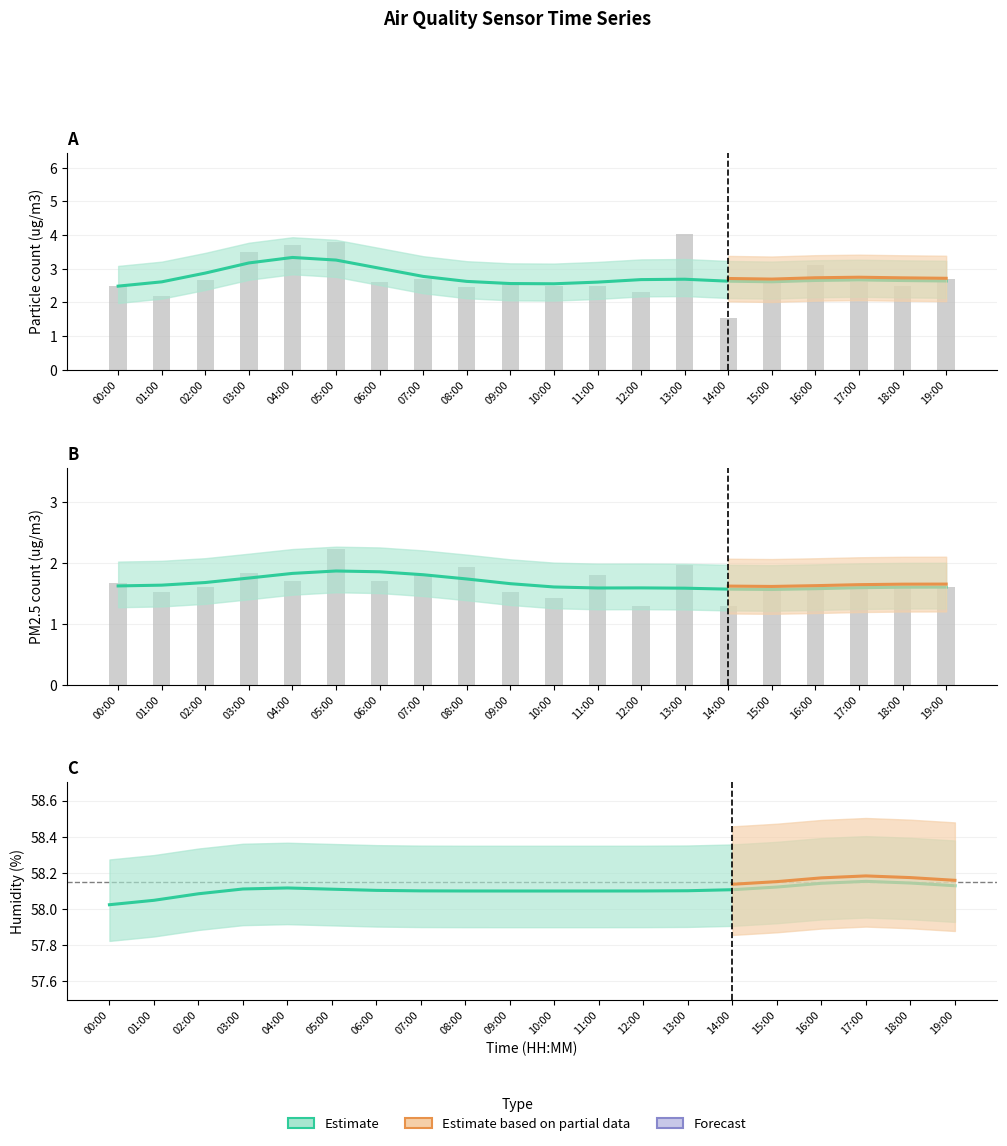

How many distinct data groups are displayed?

2